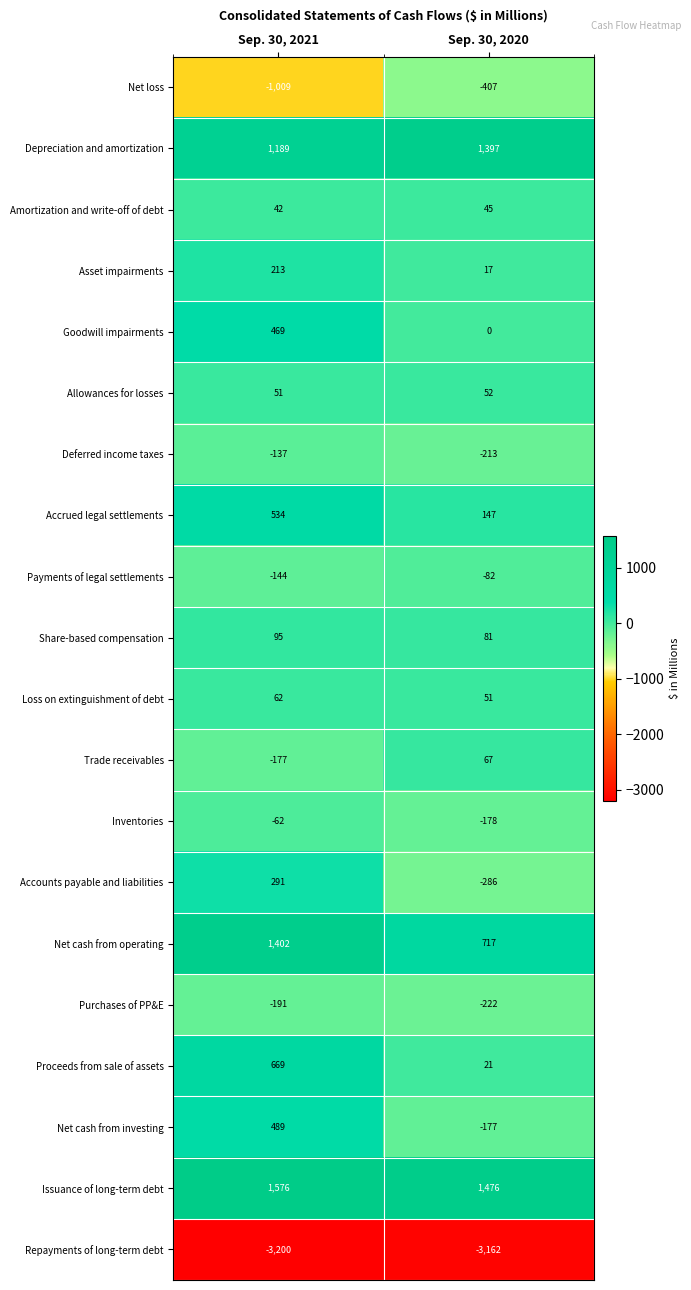

The value of Depreciation and amortization at Sep. 30, 2021 is 1559. True or false?

False